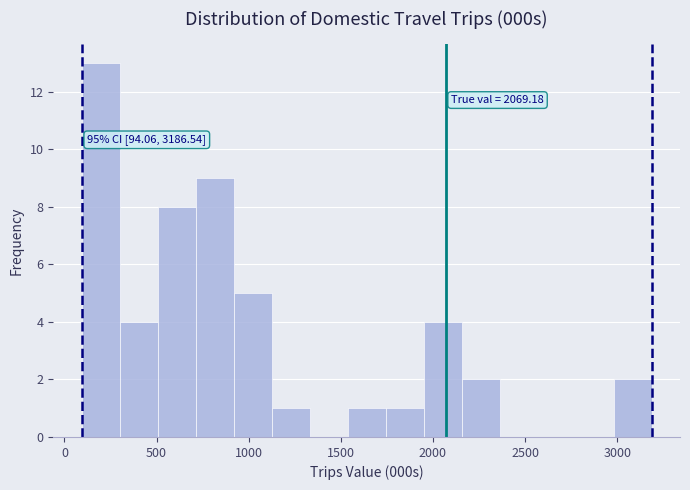

Which range on the x-axis has the tallest bar?

100 to 300